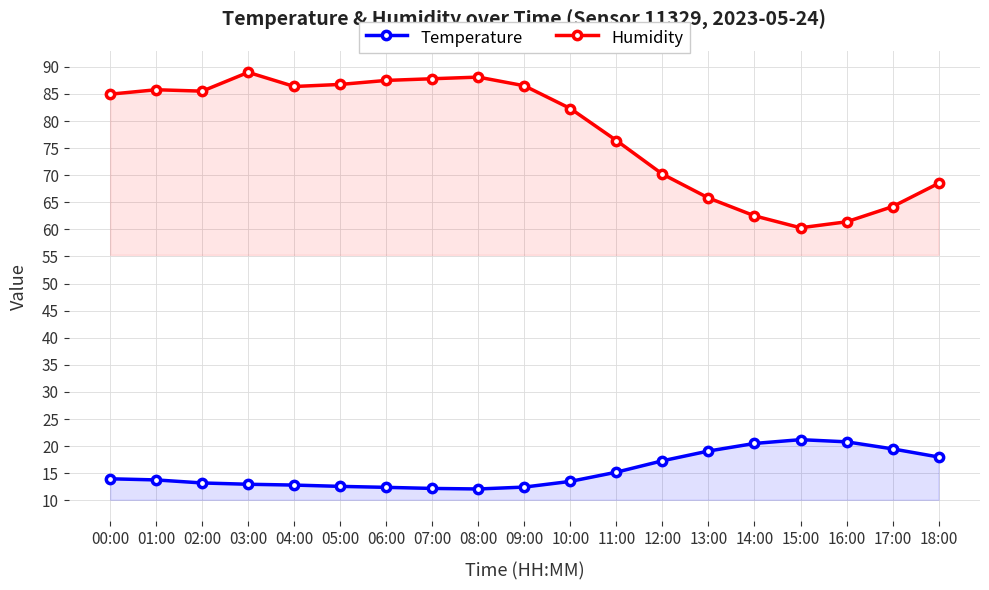

What is the spread (max minus min) of values at 14:00?

42.0